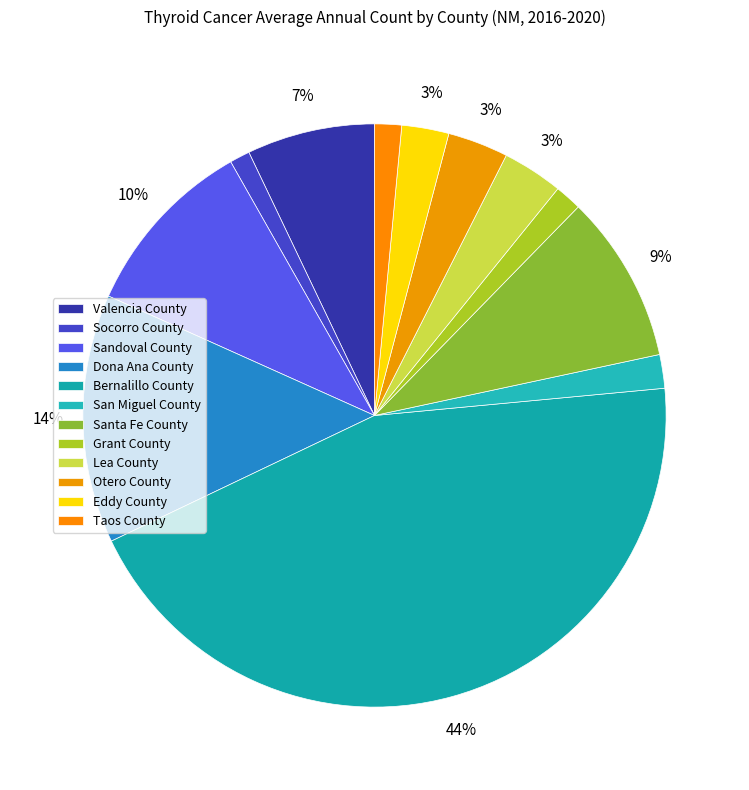

Does any single category account for the majority?

No